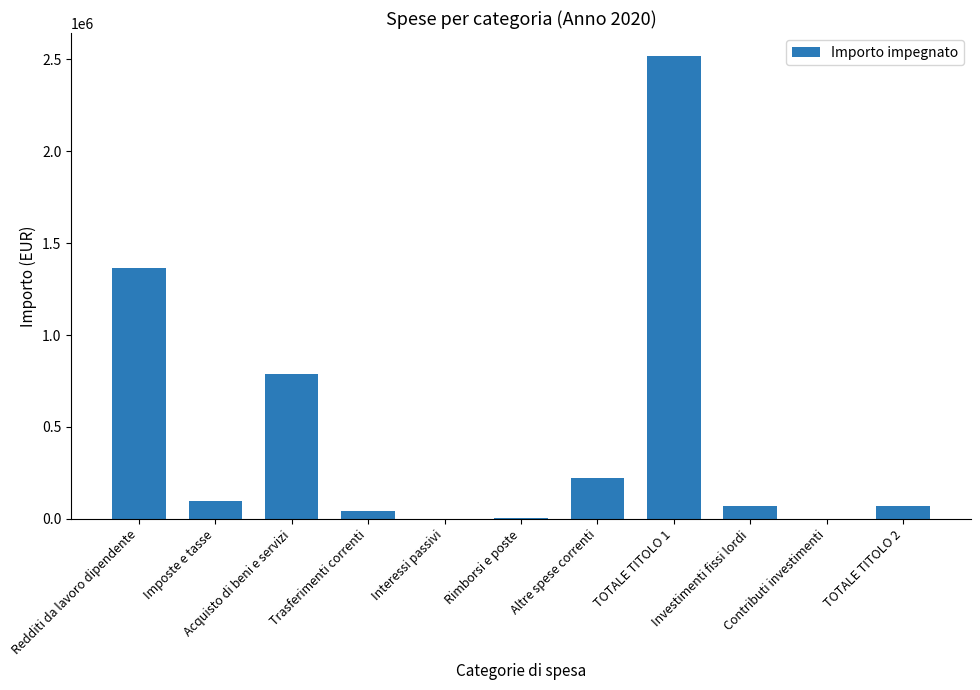

Which label corresponds to the largest value in the chart?

TOTALE TITOLO 1